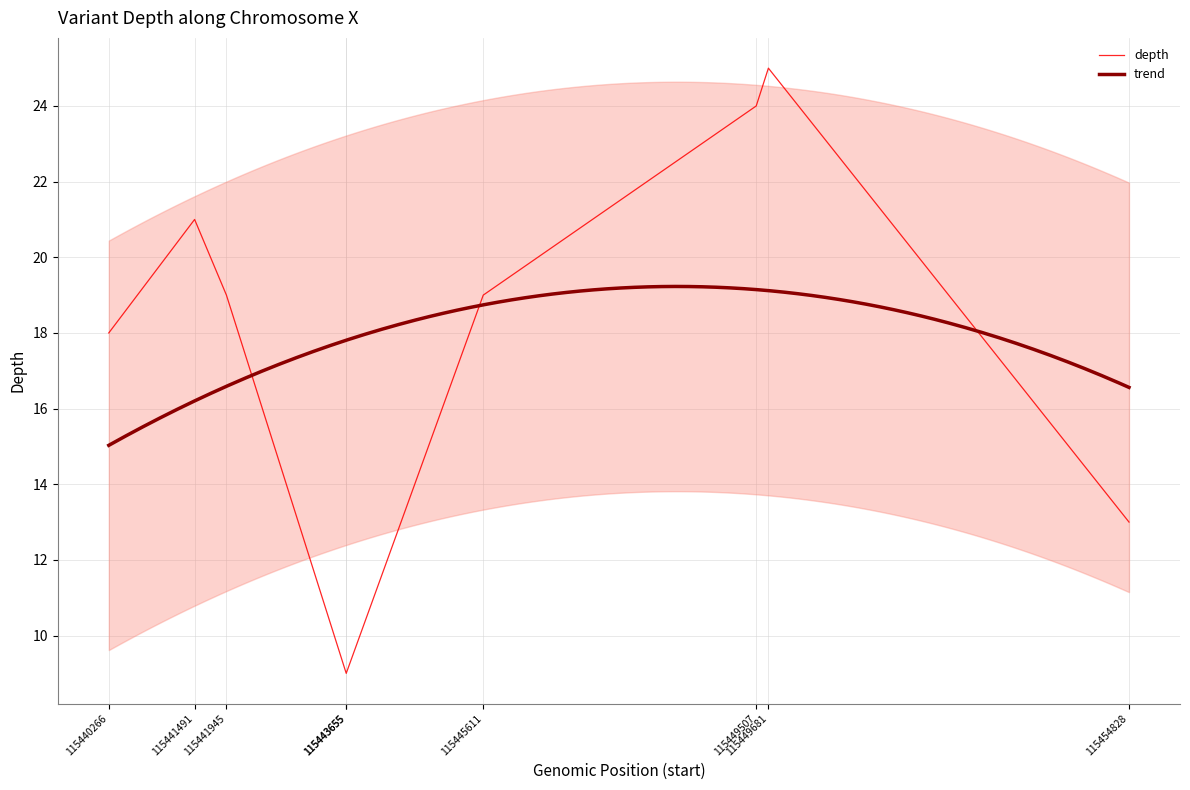

Approximately how many times larger is the value at 115440266 compared to 115449681?

0.7